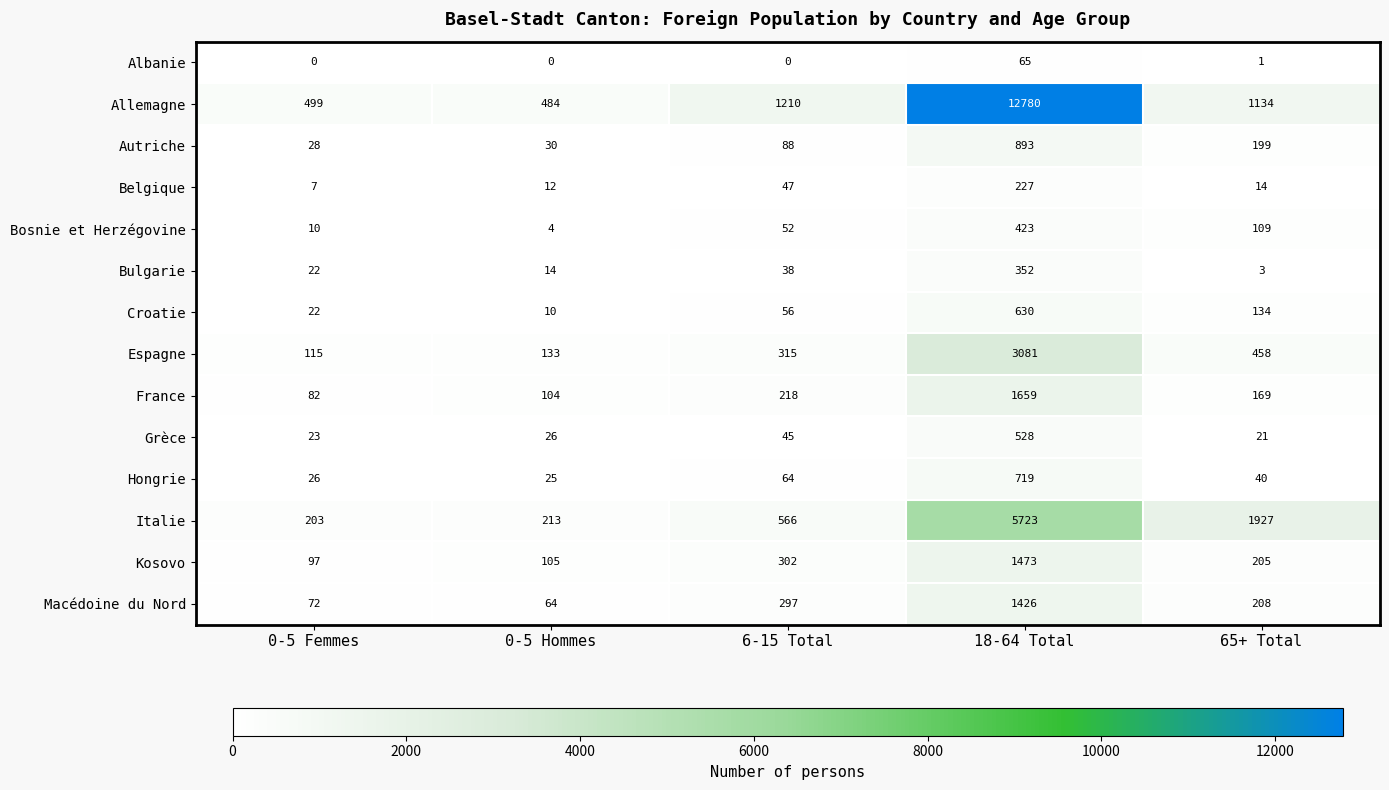

Which series changed the most between 0-5 Hommes and 18-64 Total?

Allemagne